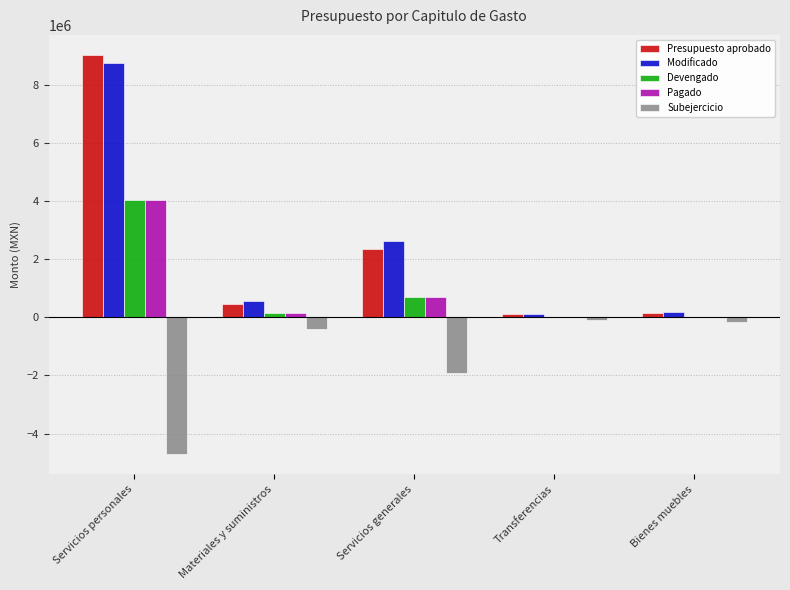

How many groups of bars are there?

5